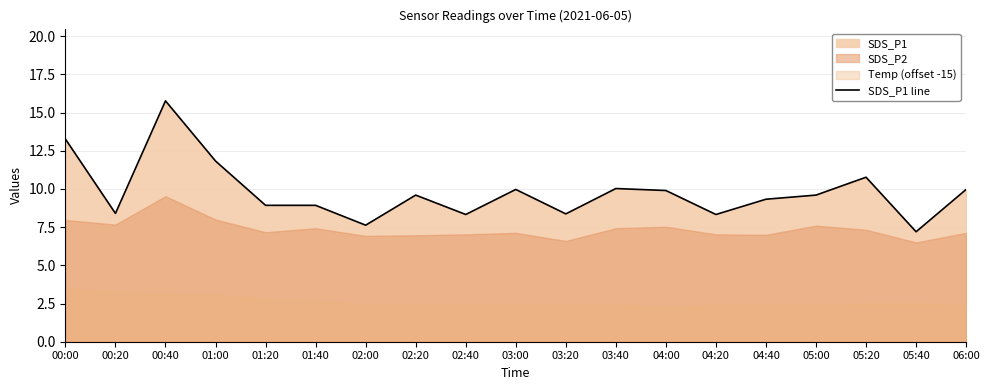

True or false: there are more than 2 points higher than both neighbors.

True